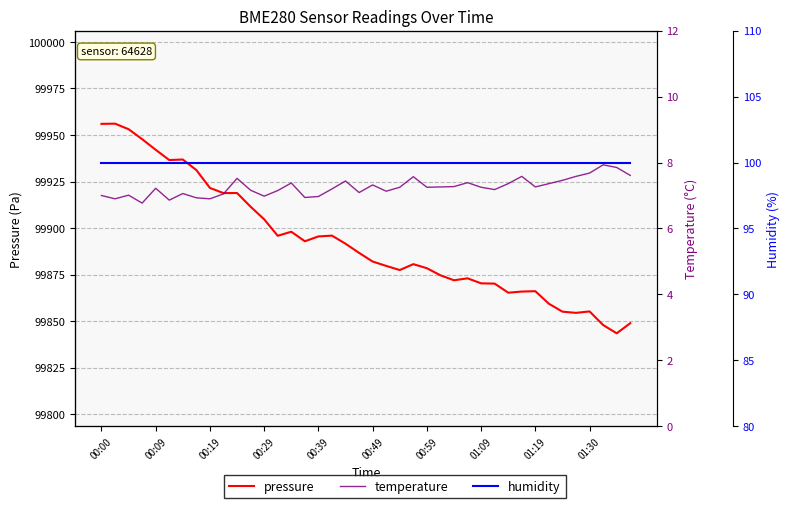

What is the smallest value displayed?

6.8